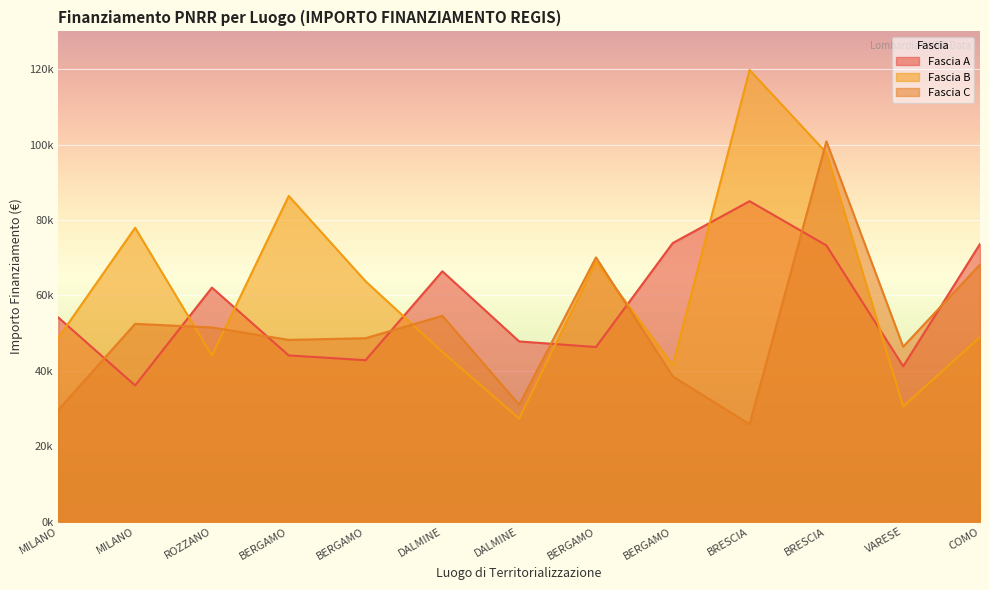

Which series ends up on top after the final intersection of Fascia C and Fascia A?

Fascia A